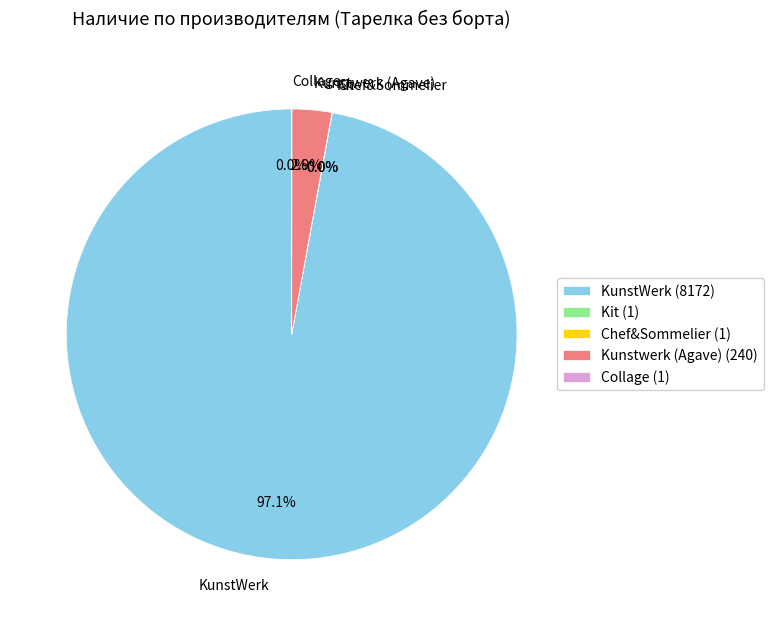

What portion of the pie excludes Kunstwerk (Agave)?

97.1%